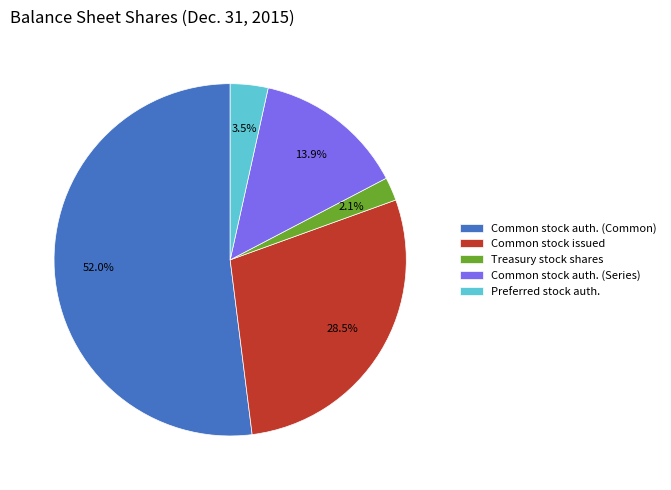

Do Common stock auth. (Common) and Preferred stock auth. together represent more than half of the pie?

Yes